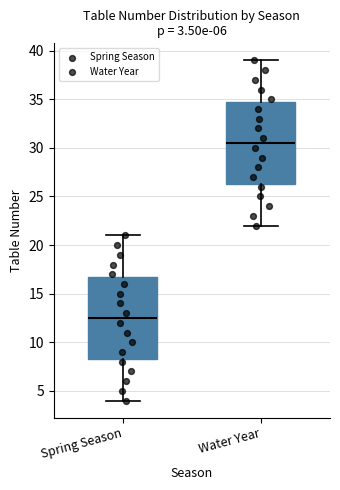

Which box has the lowest median line?

Spring Season